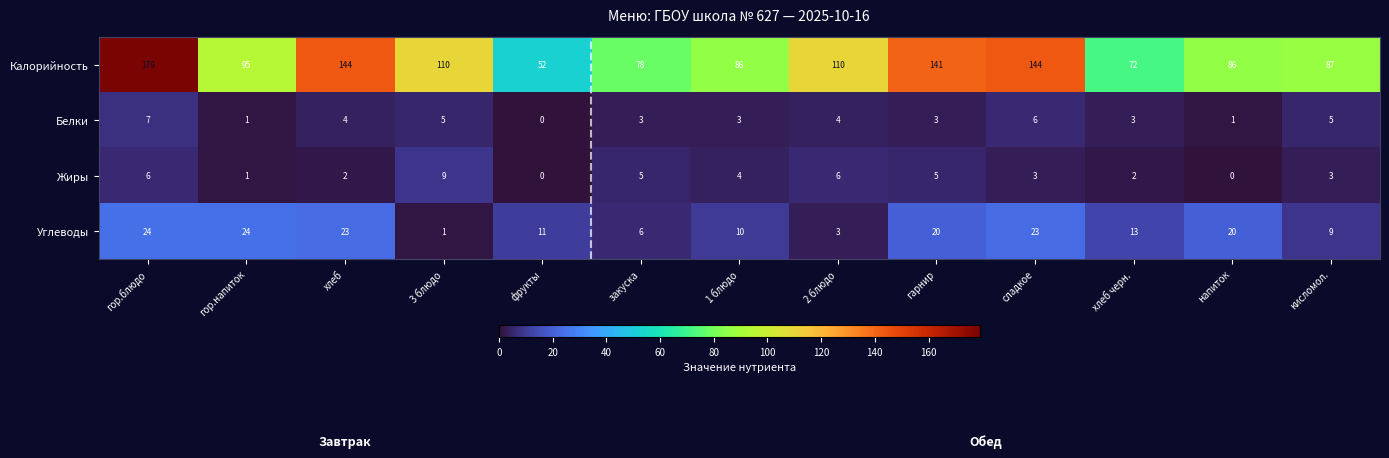

Which series changed the most between хлеб and закуска?

Калорийность